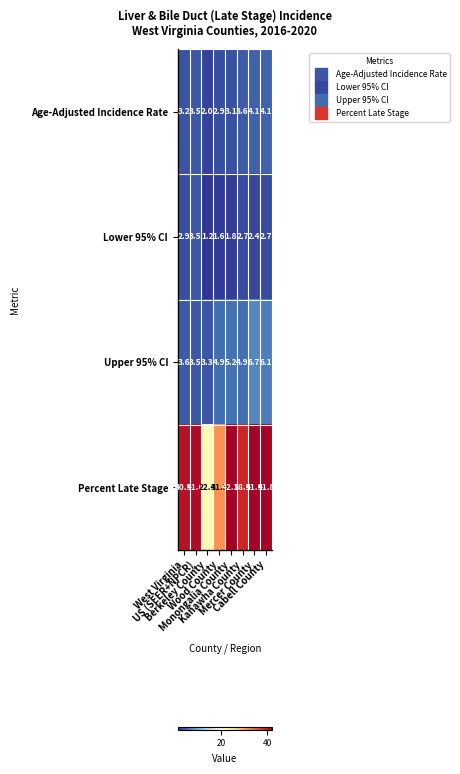

At Cabell County, list the series in order from smallest to largest.

Lower 95% CI, Age-Adjusted Incidence Rate, Upper 95% CI, Percent Late Stage